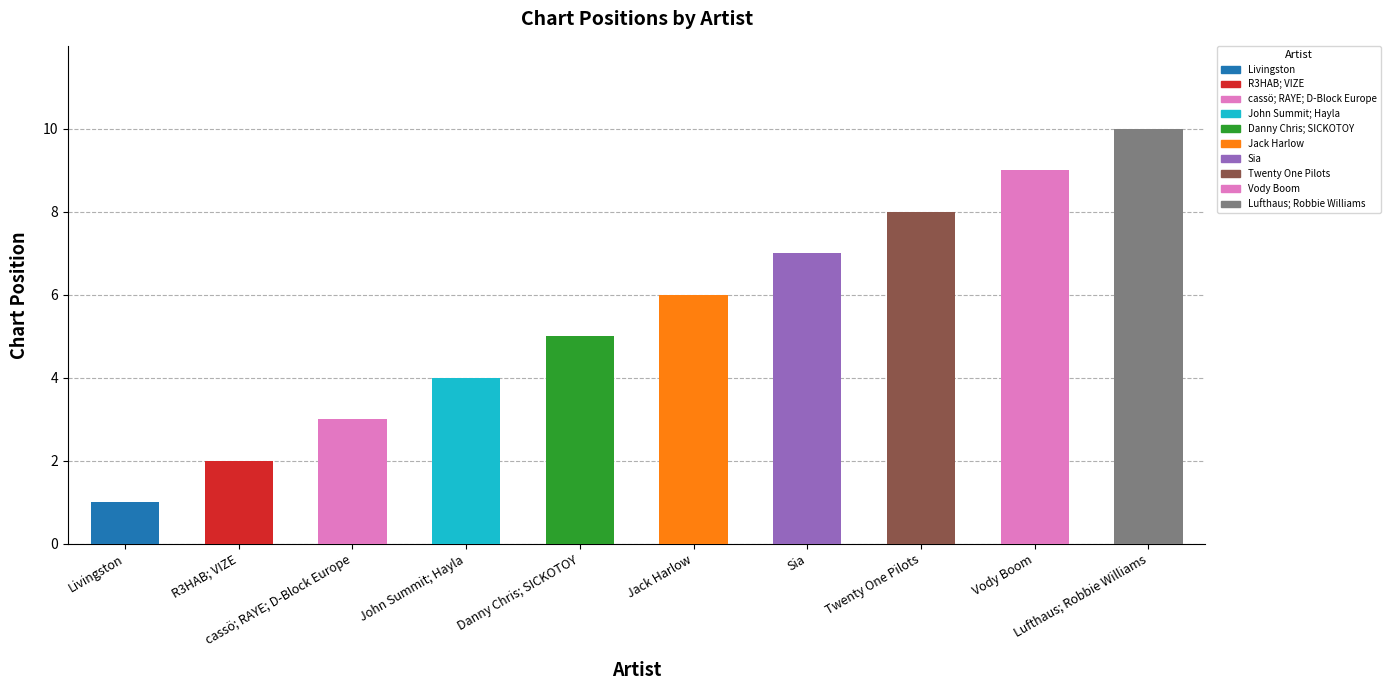

What is the value of the 9th bar from the left?

9